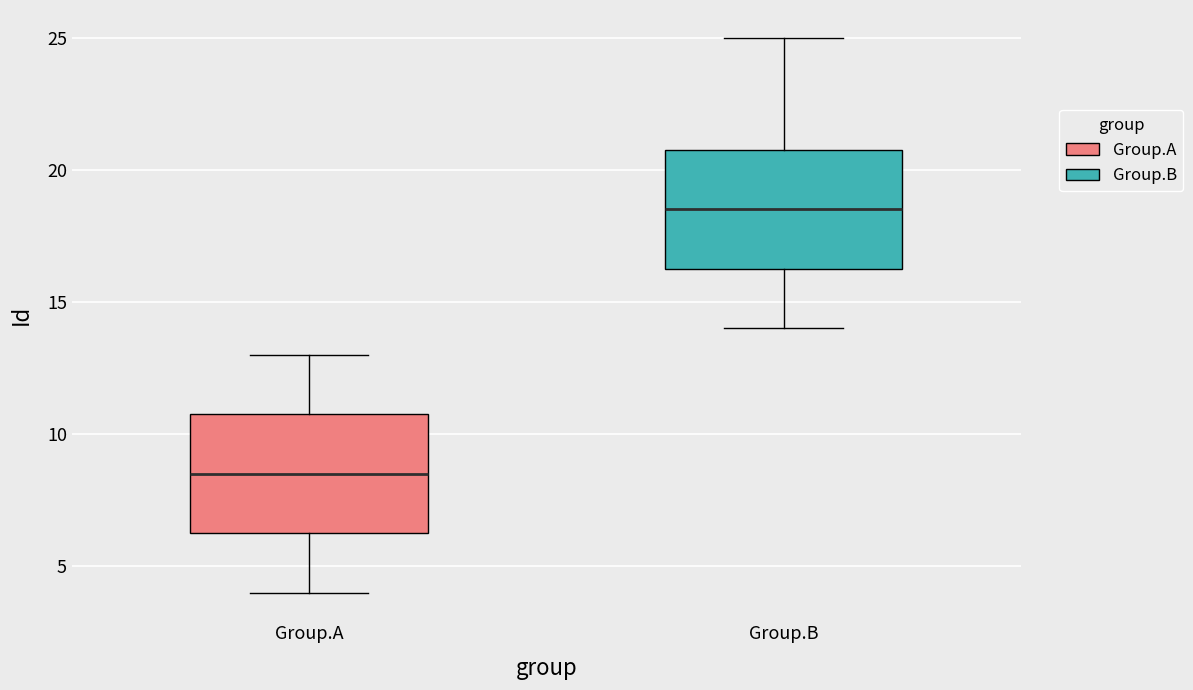

Where does the lower whisker of the box for Group.A end on the y-axis? The values are not printed on the chart, so give them approximately, as read against the axis.

4.0